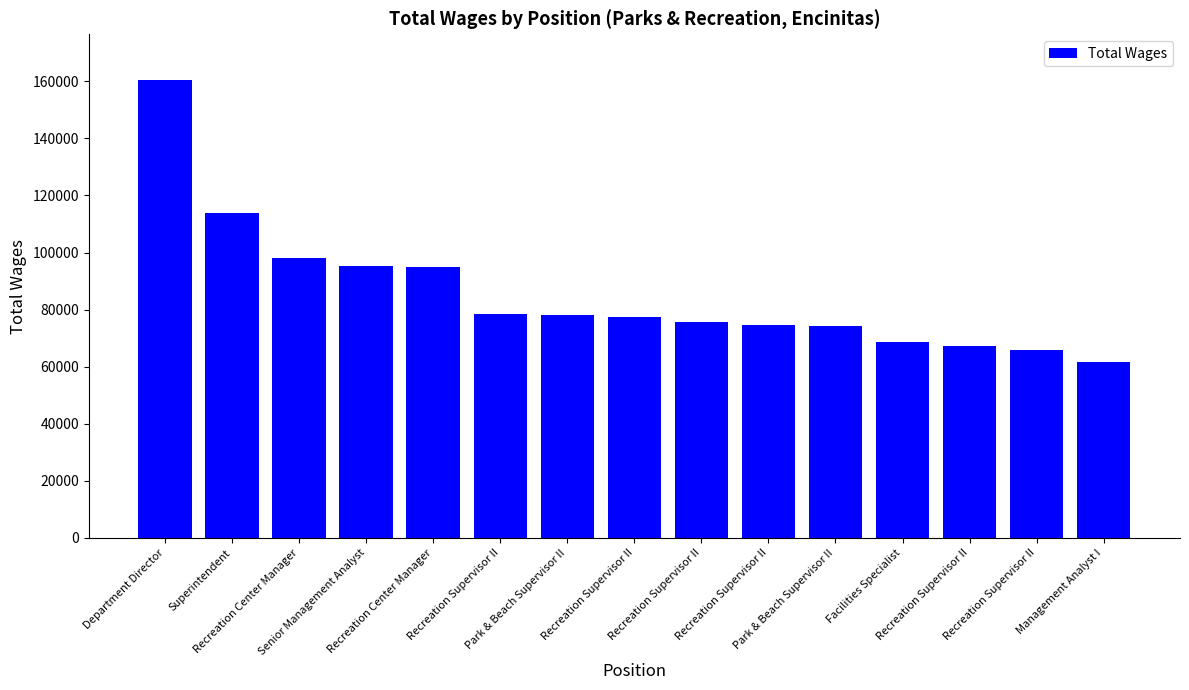

What is the greatest value displayed?

160447